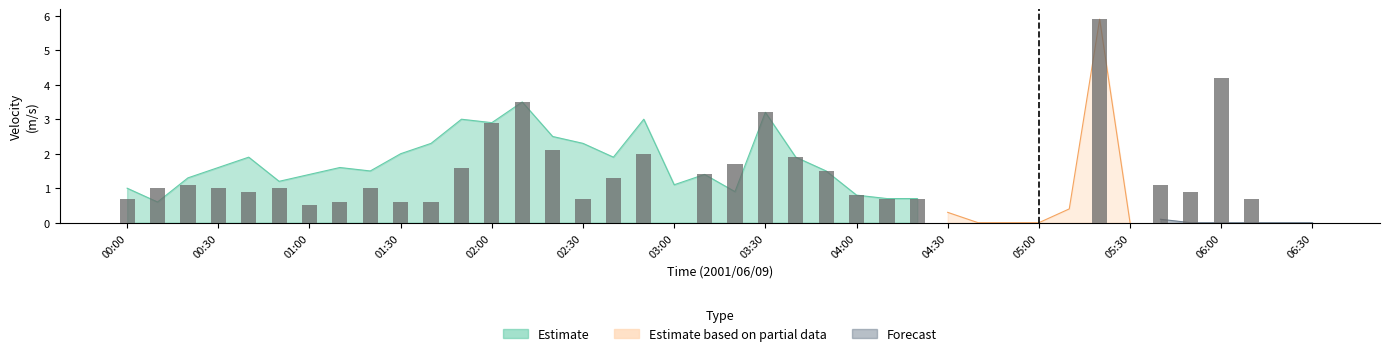

What is the label of the 2nd bar from the left?

00:10